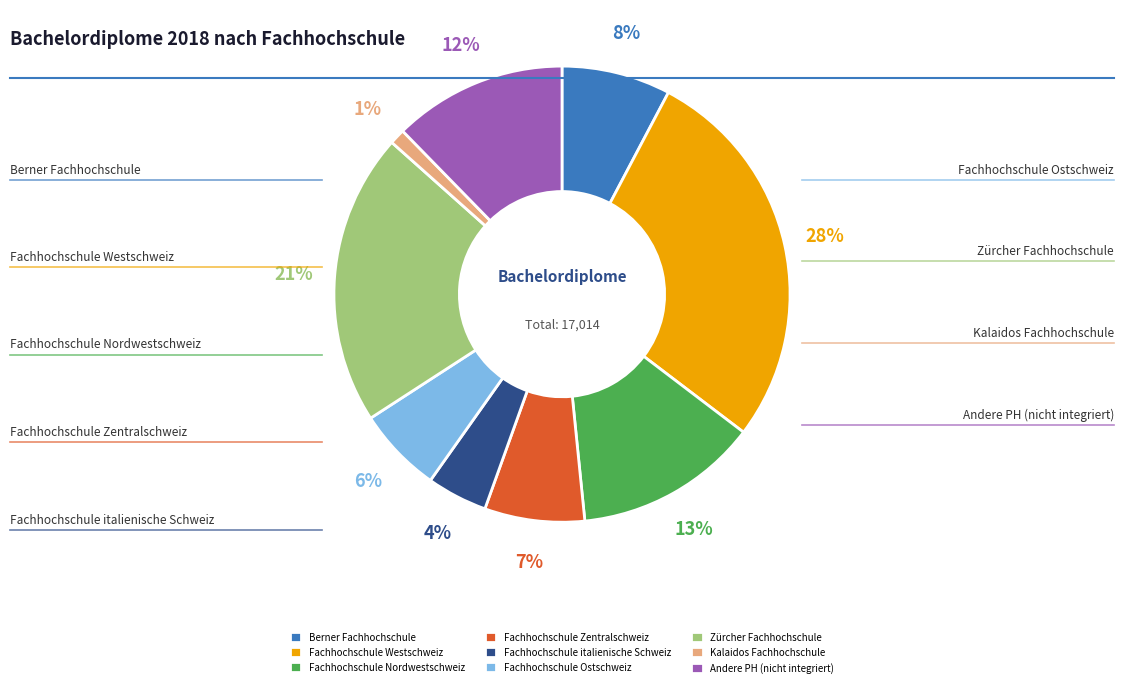

How many slices are in this pie chart?

9